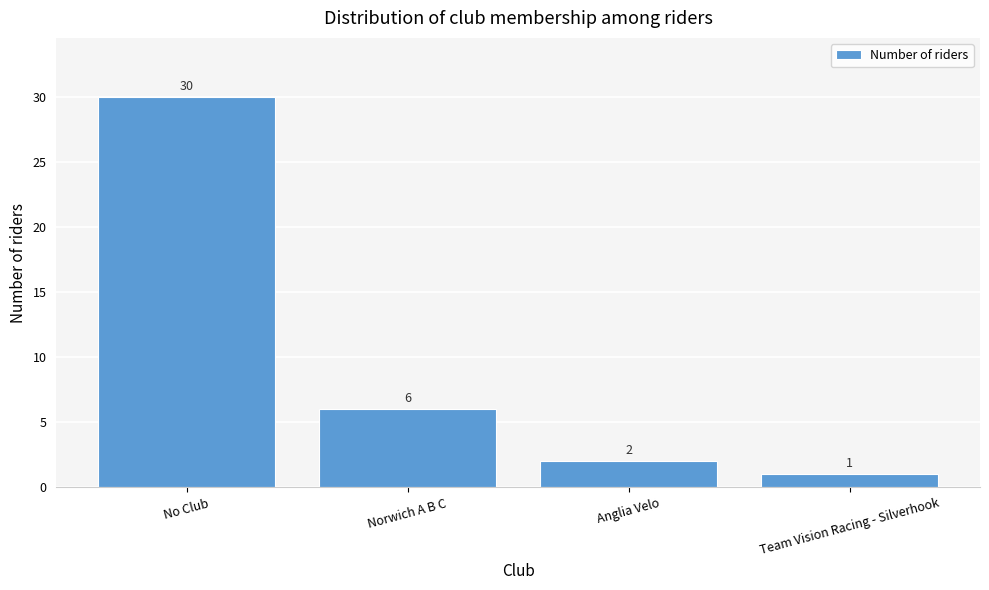

Reading left to right, what are all the values shown in this chart?

No Club=30	Norwich A B C=6	Anglia Velo=2	Team Vision Racing - Silverhook=1